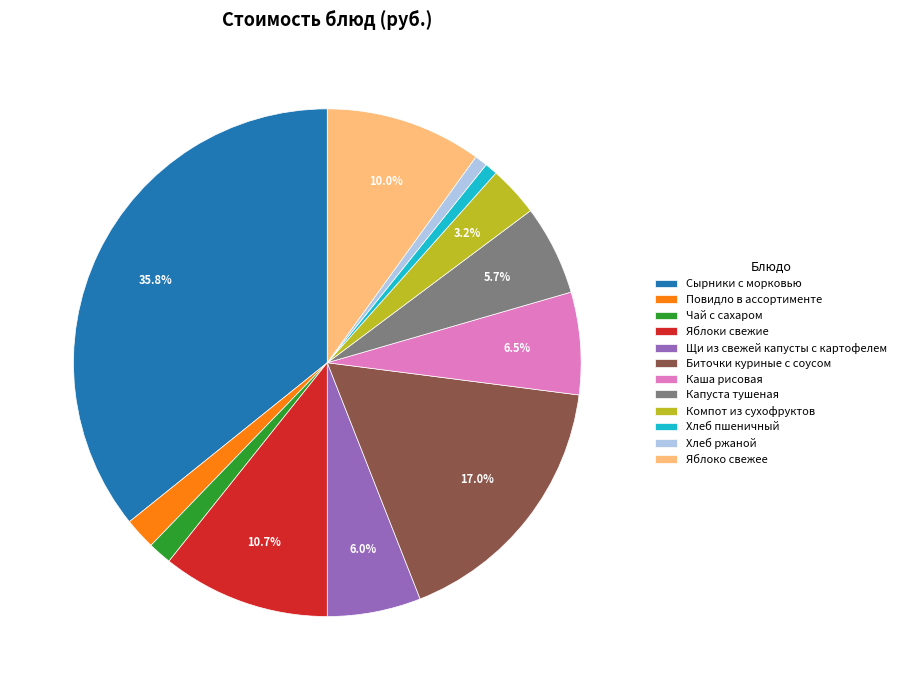

Which slice is the largest?

Сырники с морковью